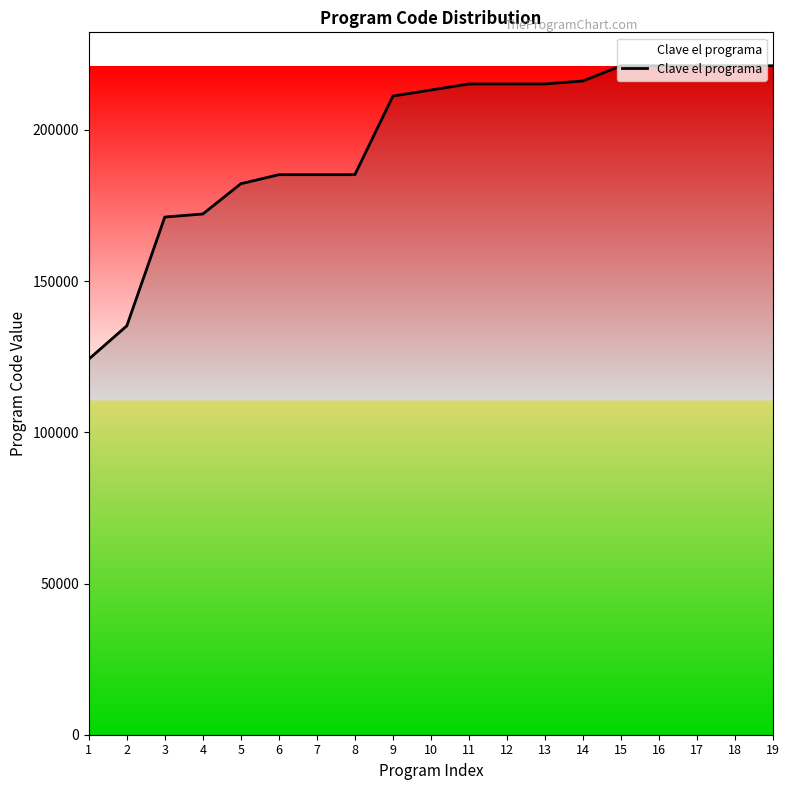

Is it true that the value at 12 is 66990?

False